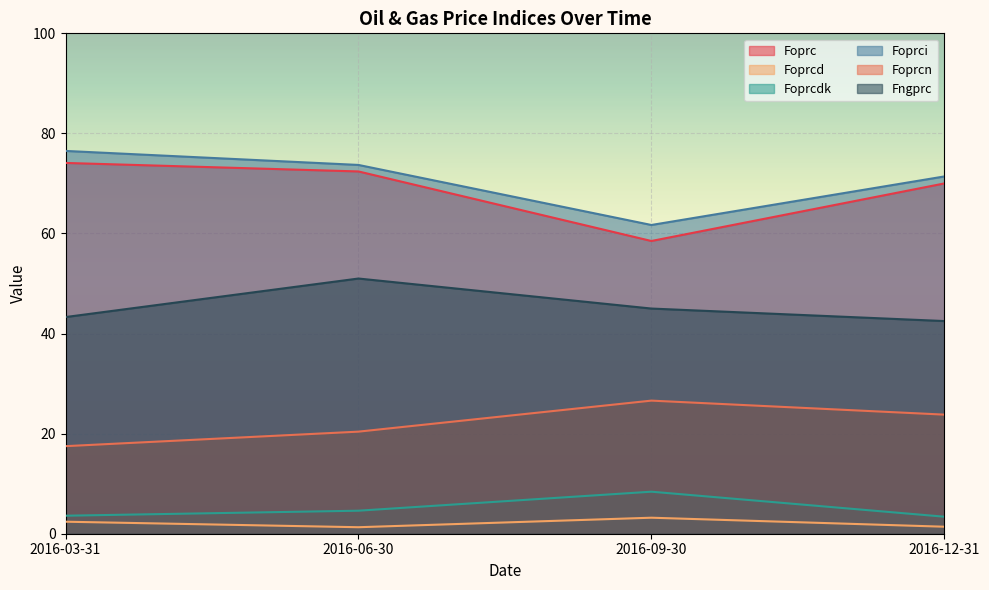

What is the value of the Fngprc point at the 3rd from the left?

45.0